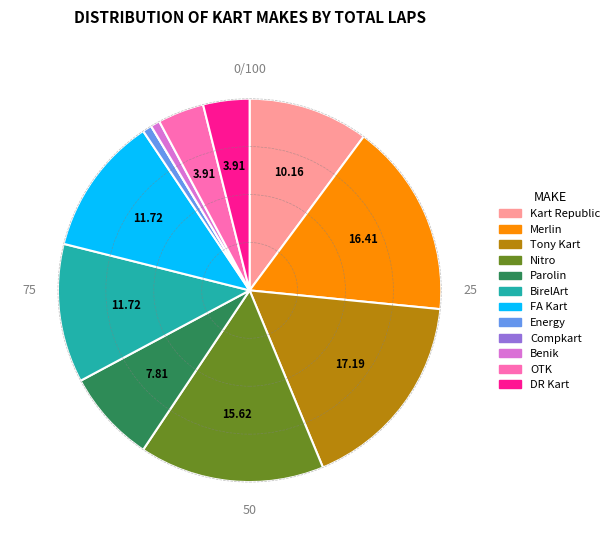

Is the sum of Parolin and Tony Kart greater than half?

No